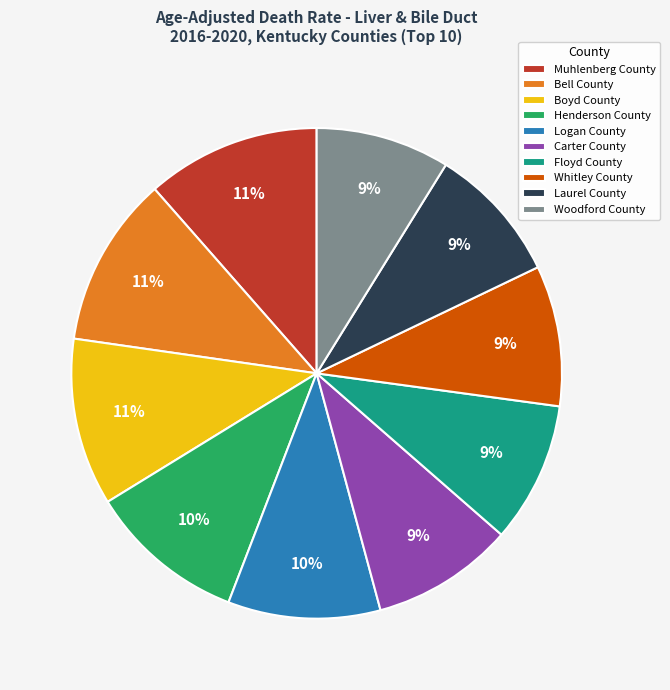

Do Henderson County and Laurel County together represent more than half of the pie?

No